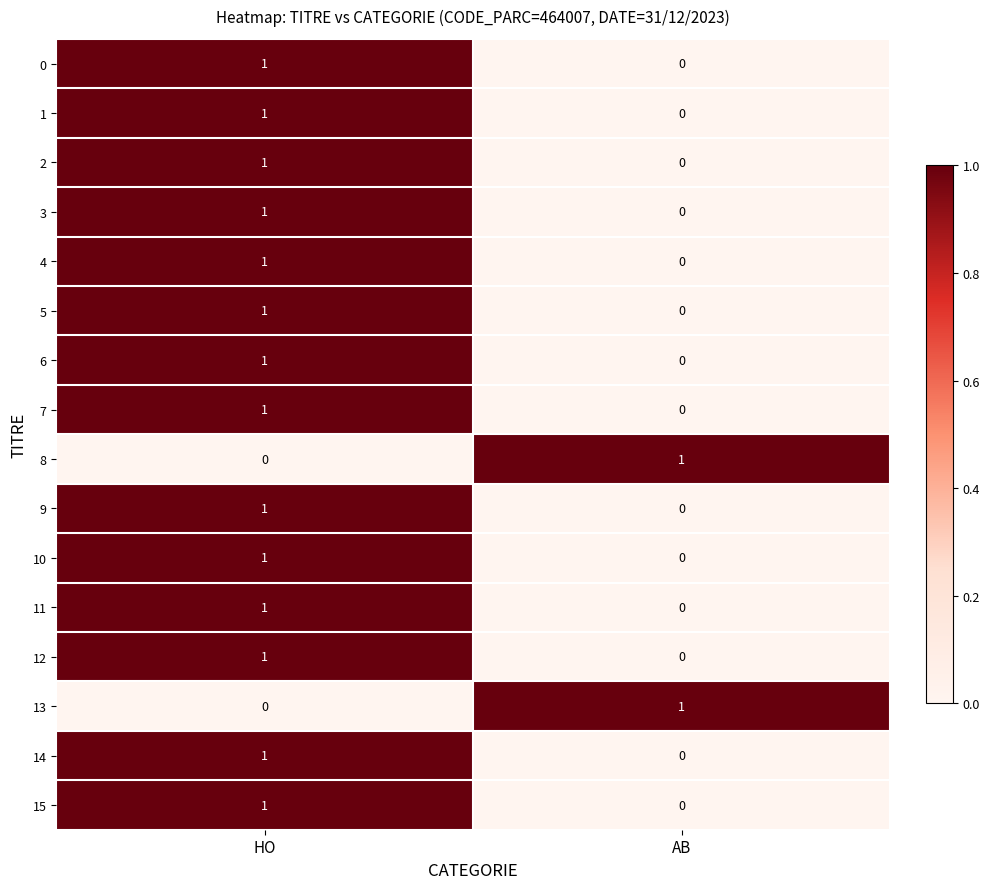

How many distinct data groups are displayed?

16